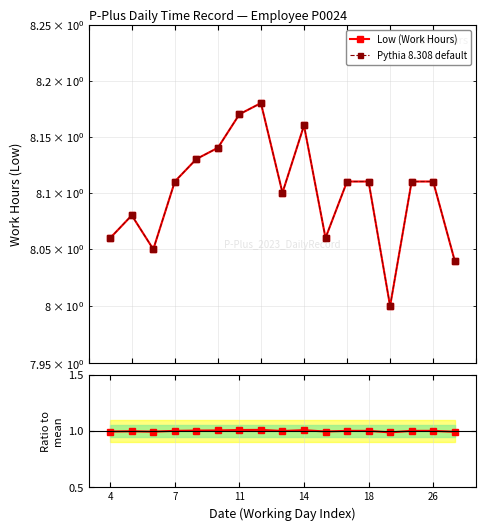

True or false: Low (Work Hours) and Ratio to mean intersect in this chart.

False